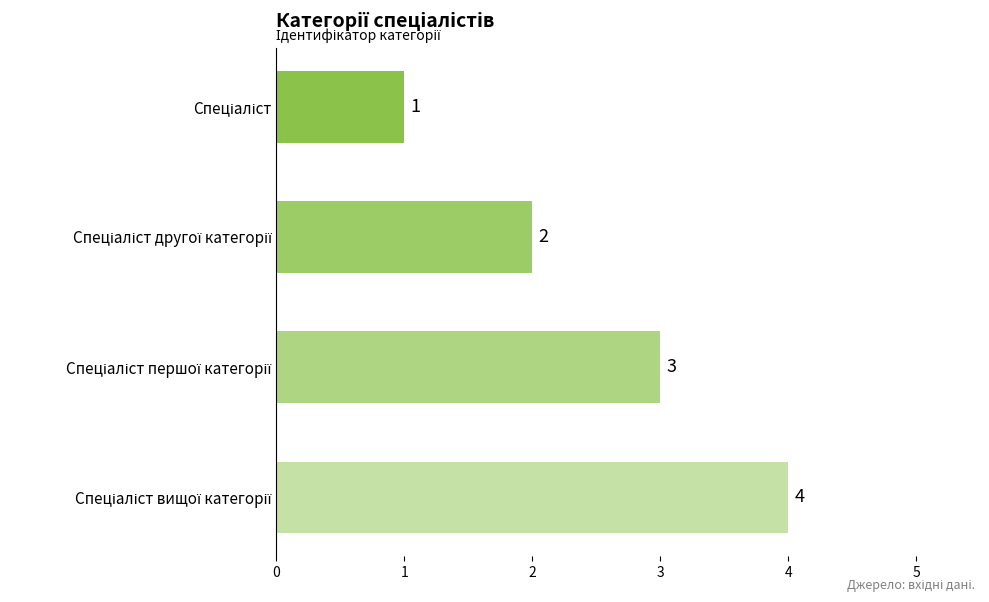

What is the value of the 3rd bar from the top?

3